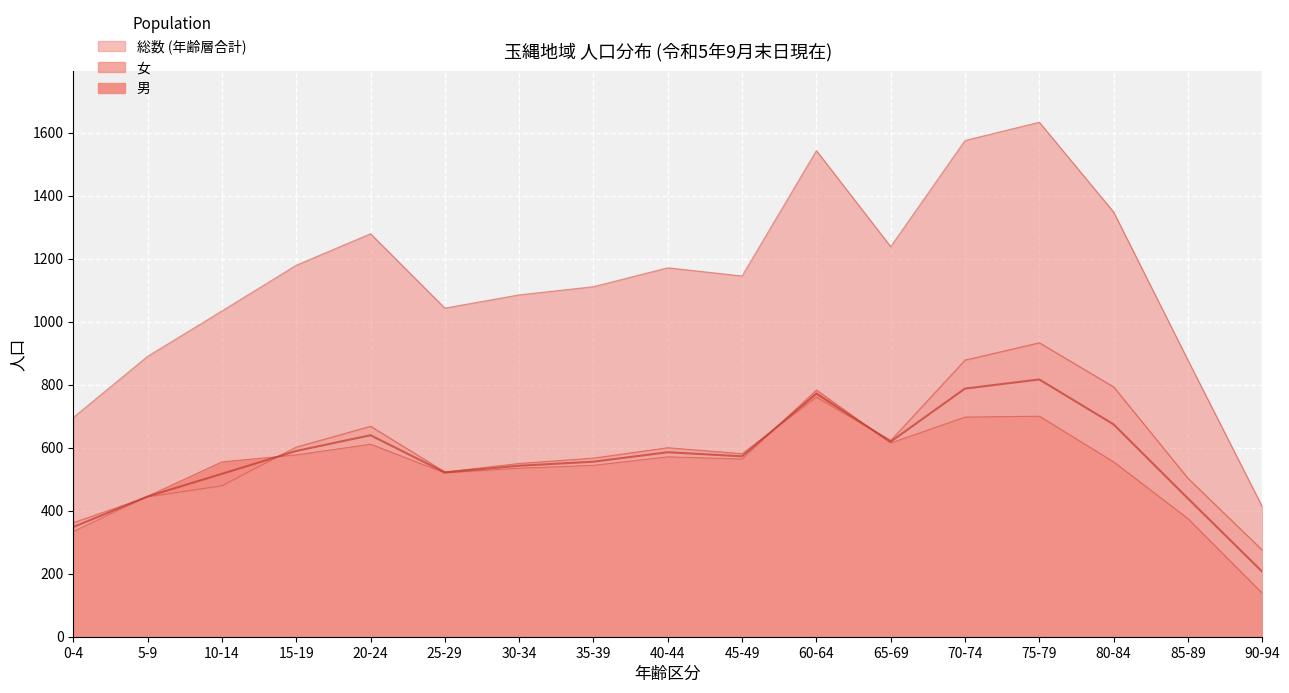

Which category has the highest value across all series?

75-79